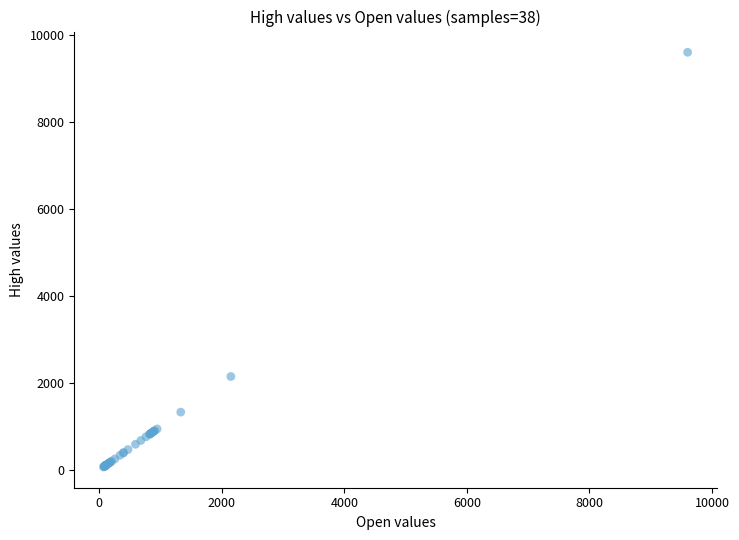

What Y value in the scatter plot is closest to 4836?

2151.0